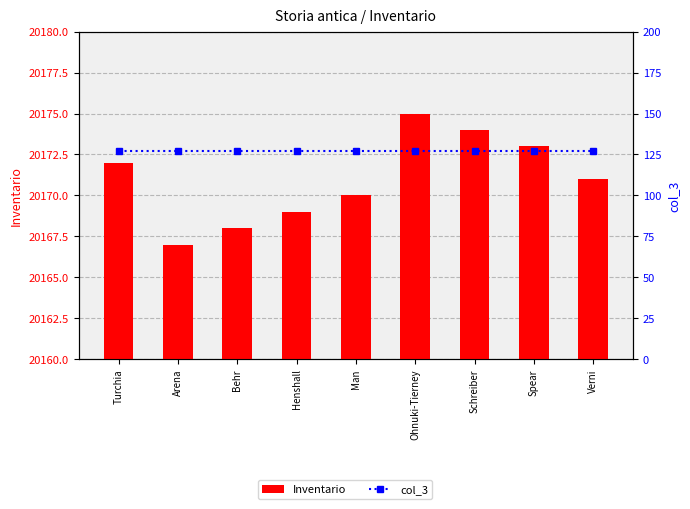

Which series changed the most between Behr and Schreiber?

Inventario